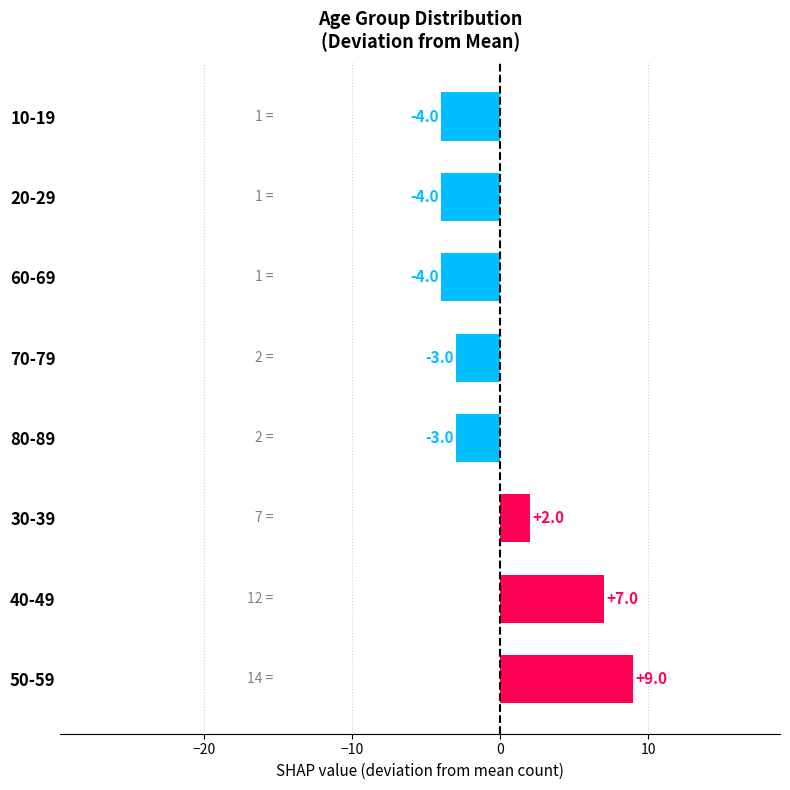

What is the difference between the values at 70-79 and 30-39?

5